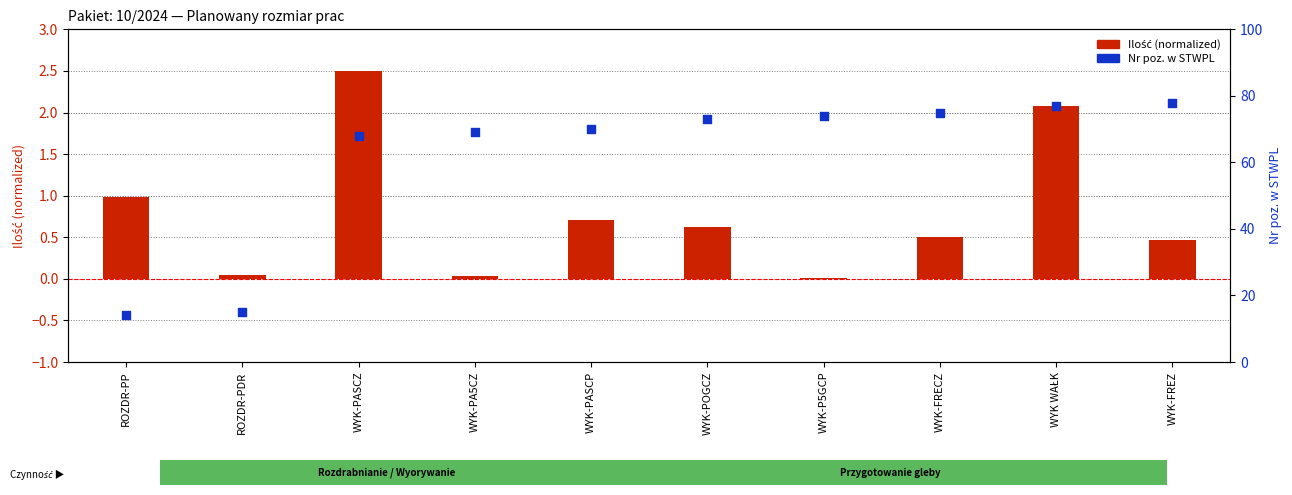

Which series reaches the maximum Y coordinate?

Nr poz. w STWPL